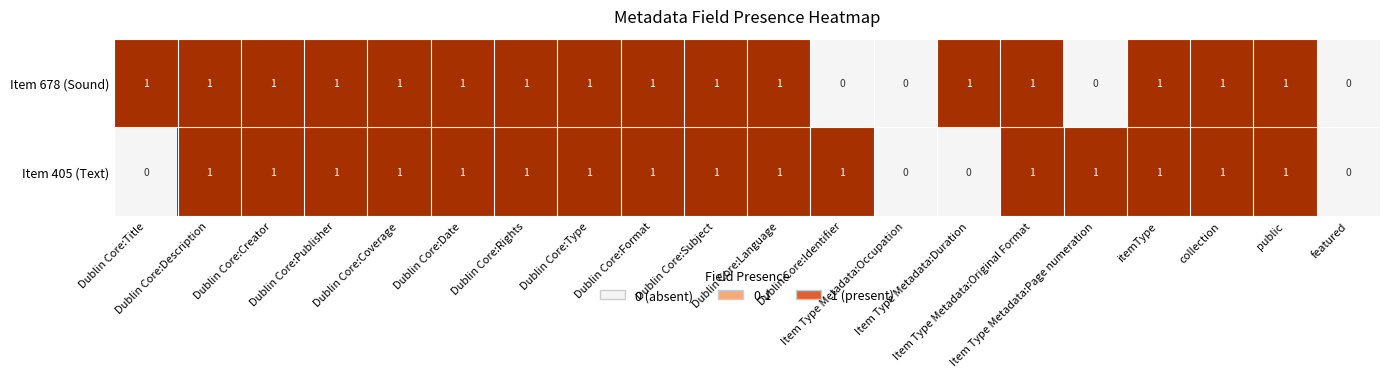

How many values in Item 678 (Sound) are above zero?

16